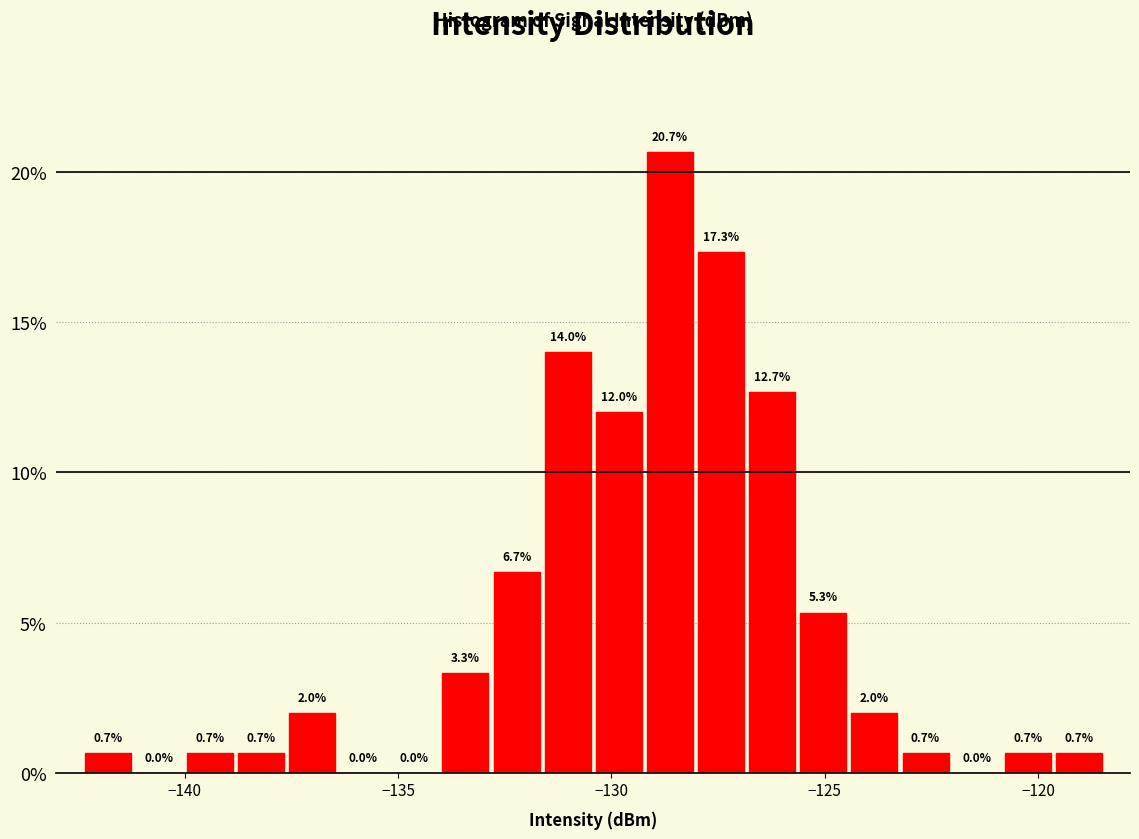

Around what value on the x-axis is the tallest bar? Give the approximate position of its centre, as read against the axis.

-128.5